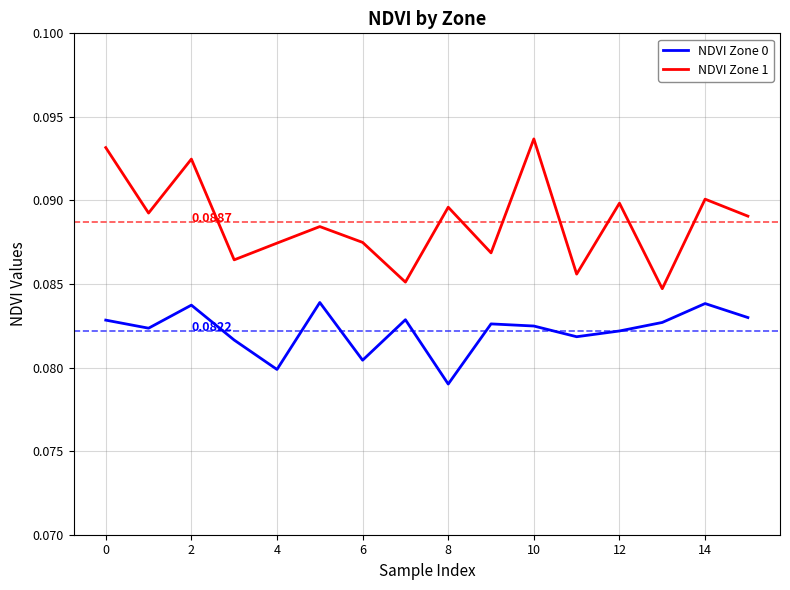

In NDVI Zone 1, how many points are lower than both neighbors (excluding endpoints)?

6